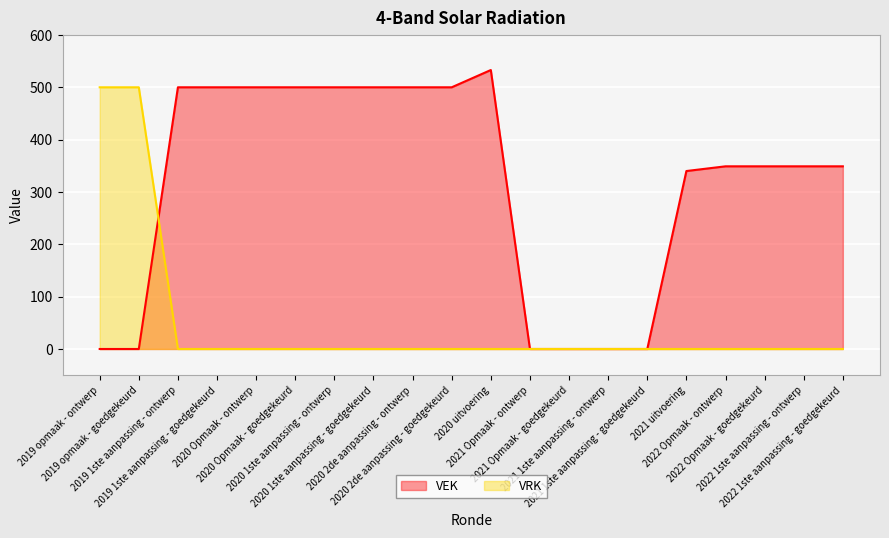

Which series changed the most between 2022 1ste aanpassing - ontwerp and 2022 1ste aanpassing - goedgekeurd?

VEK